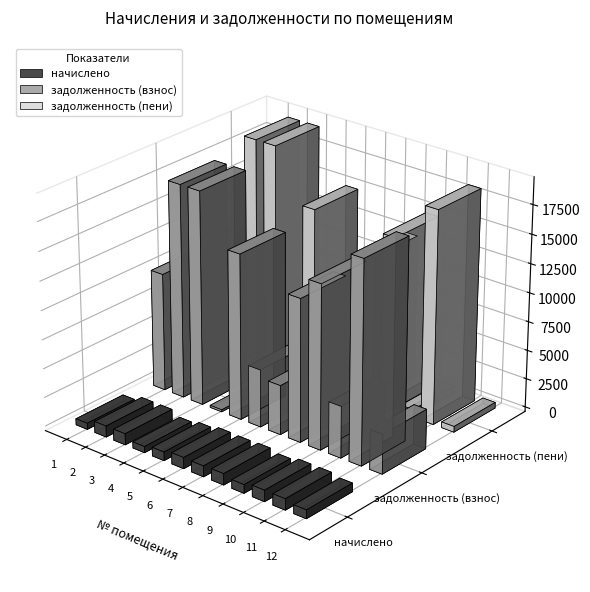

What is the average value of the задолженность (взнос) series?

10221.6